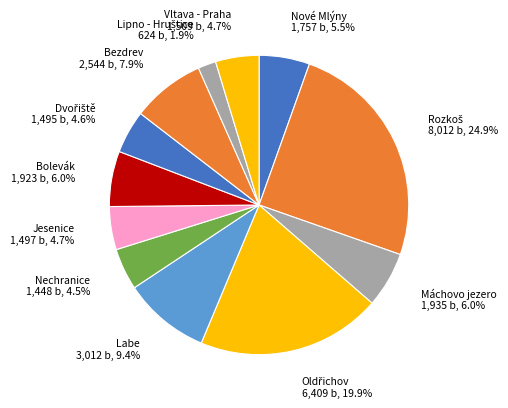

How many slices are in this pie chart?

12